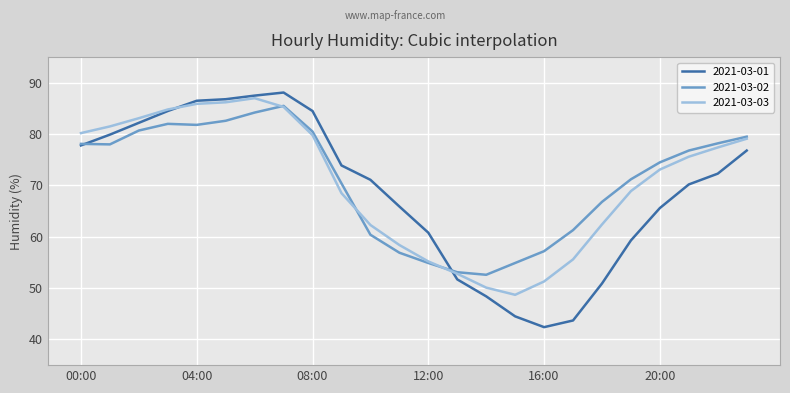

Which series has the largest range (max minus min)?

2021-03-01